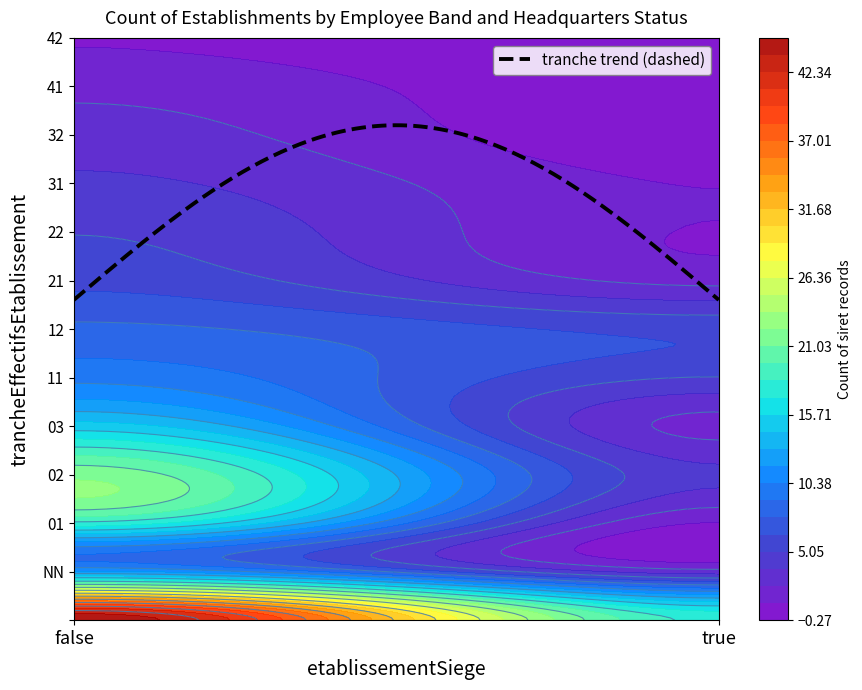

Which category has the highest value across all series?

false